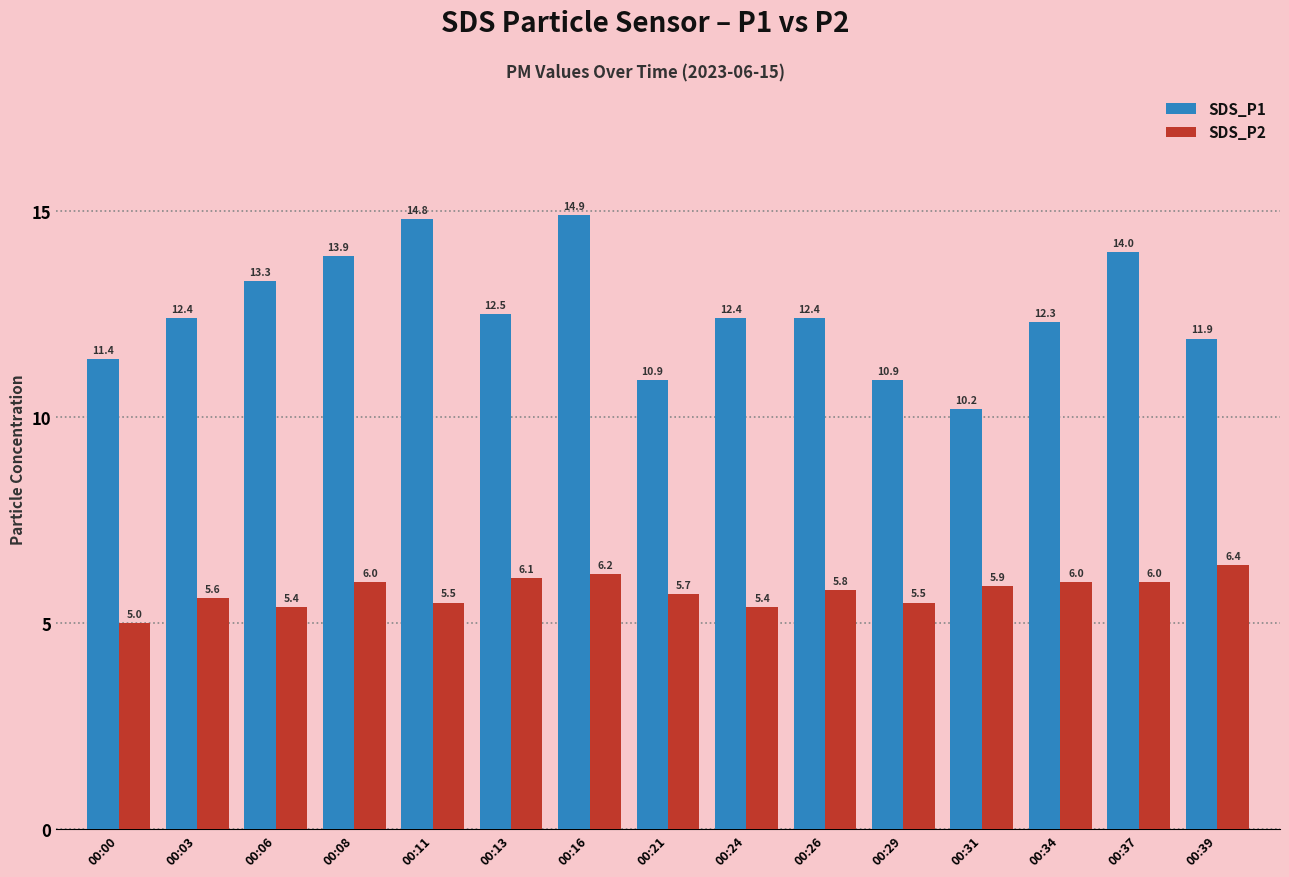

List the series in order of their overall mean, highest first.

SDS_P1, SDS_P2